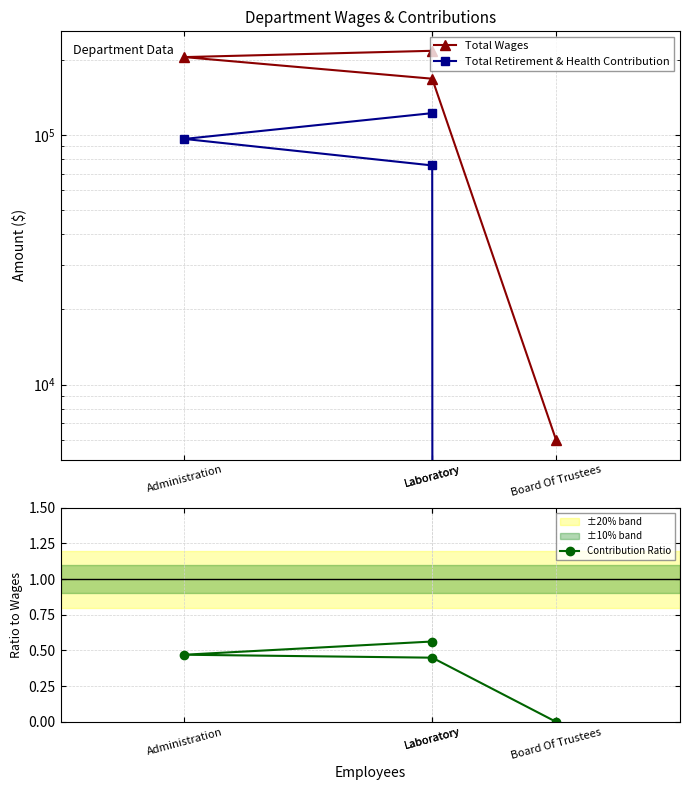

What is the spread (max minus min) of values at Laboratory?

216924.4